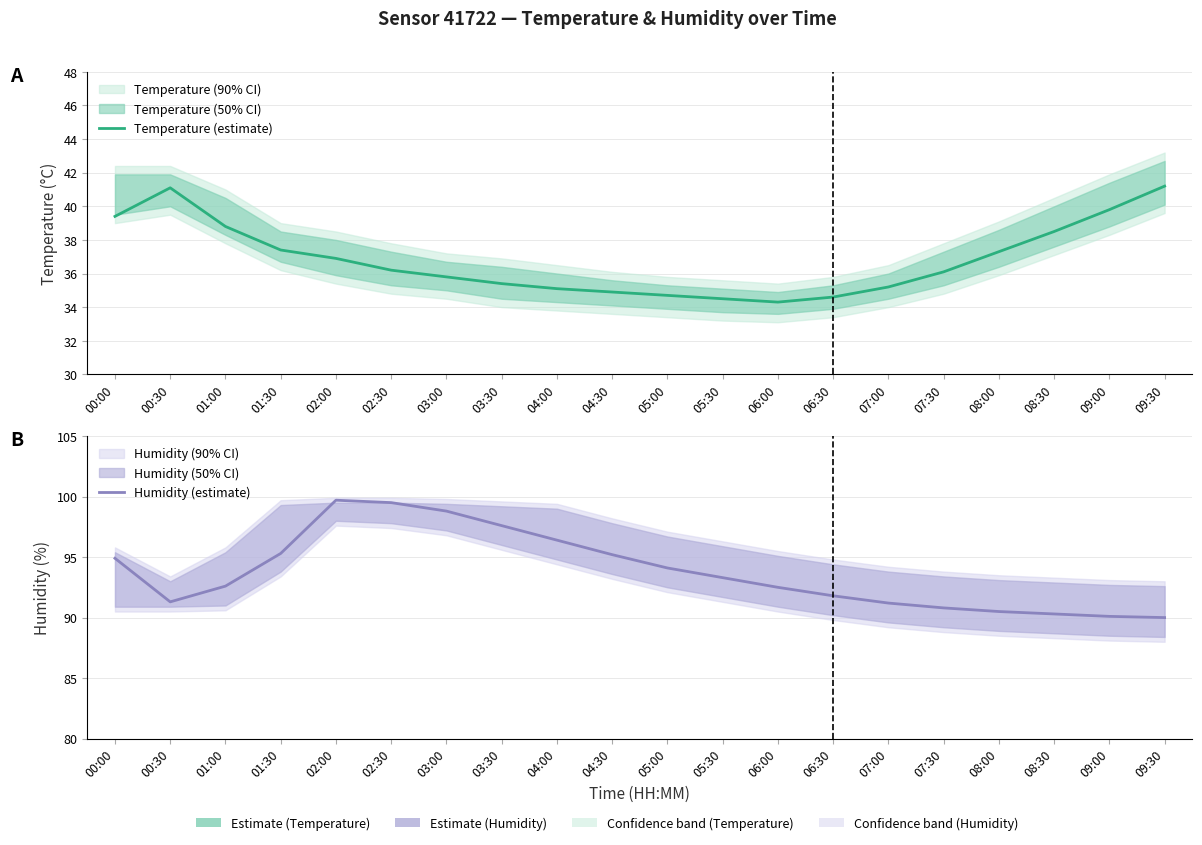

The Temperature (estimate) series shows 38.5 at 08:30. True or false?

True